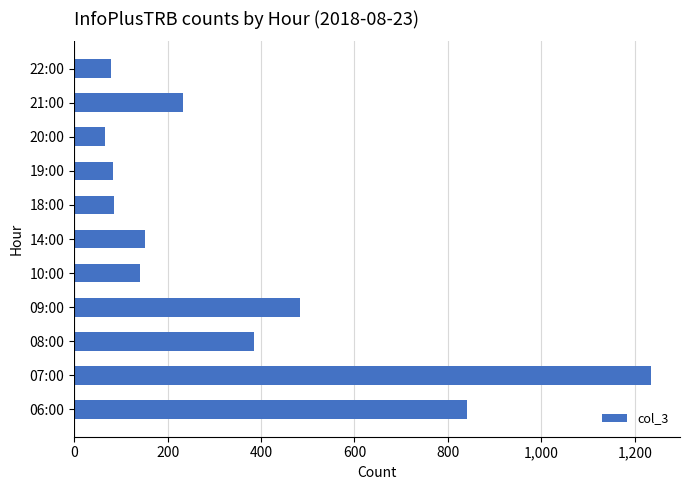

What is the smallest value displayed?

67